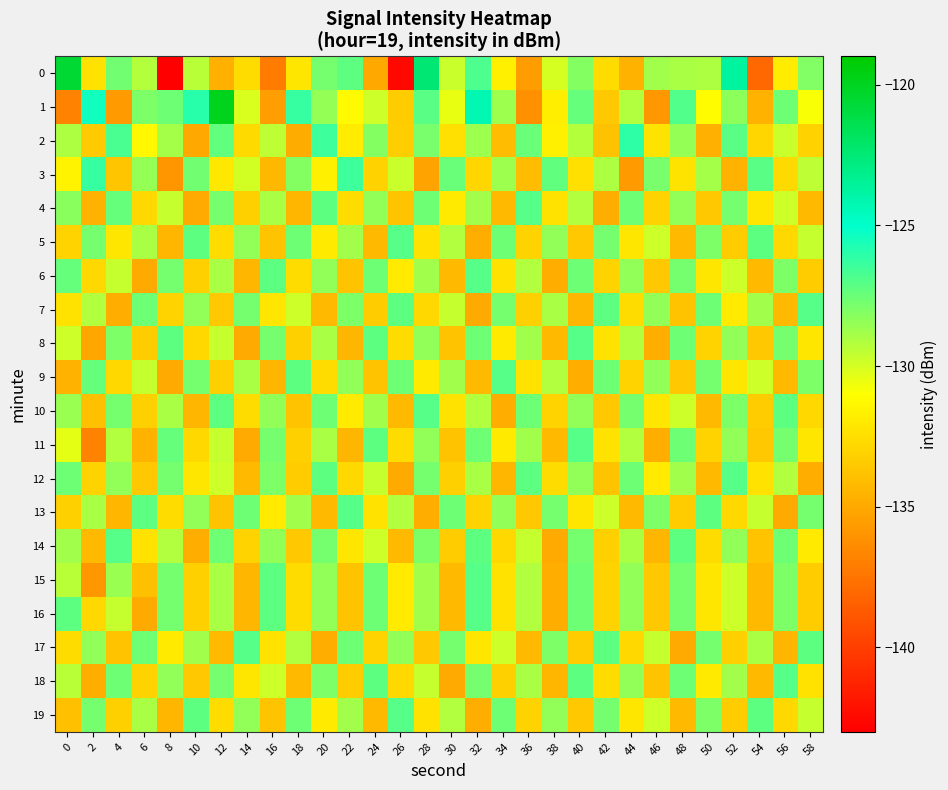

Count the number of categories in the chart.

30